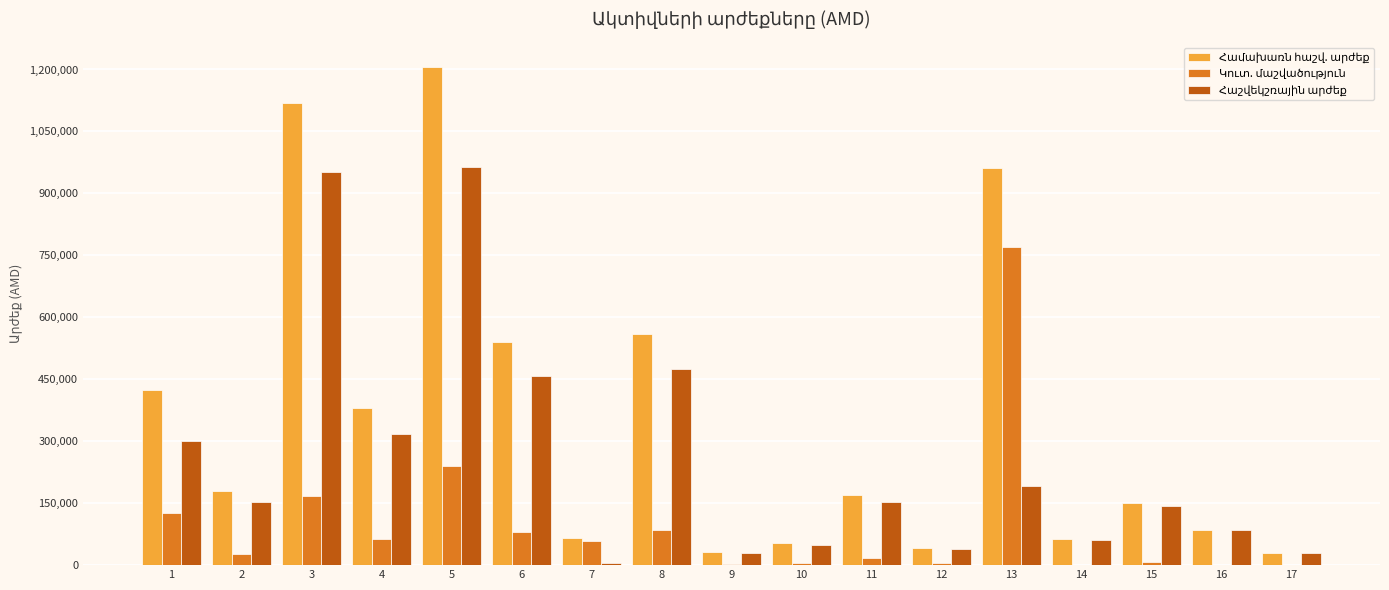

At which category is the sum across all series the highest?

5